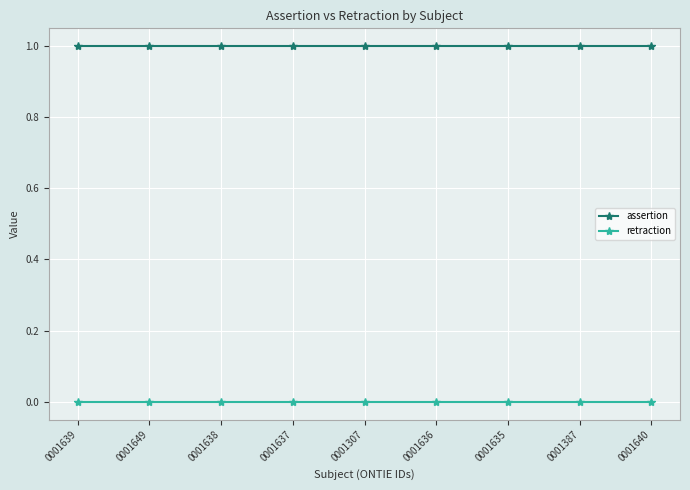

What is the total value across all series at 0001649?

1